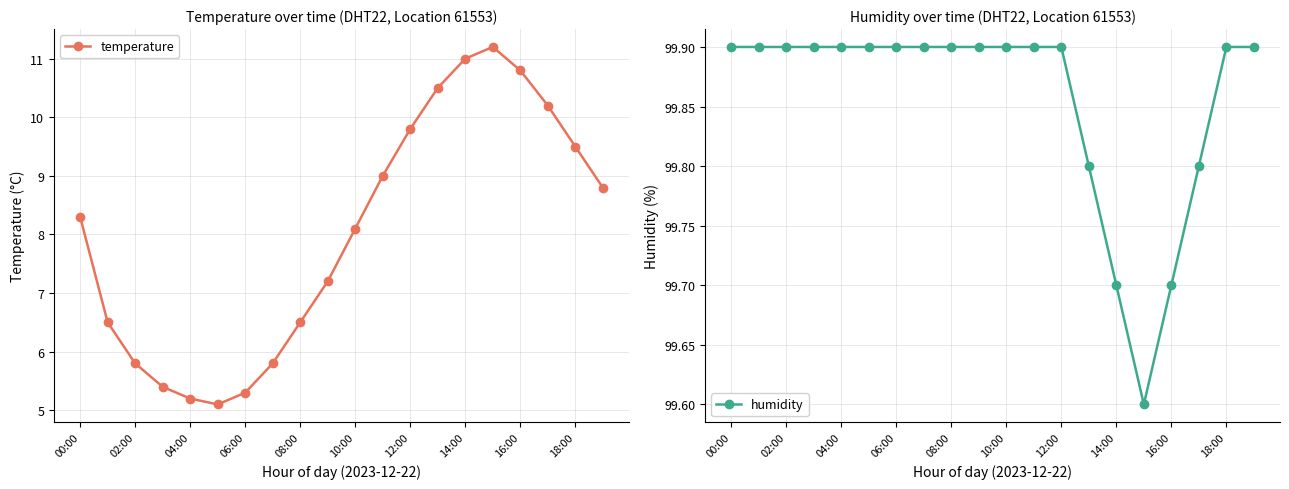

Is it true that humidity equals 20.2 at 00:00?

False